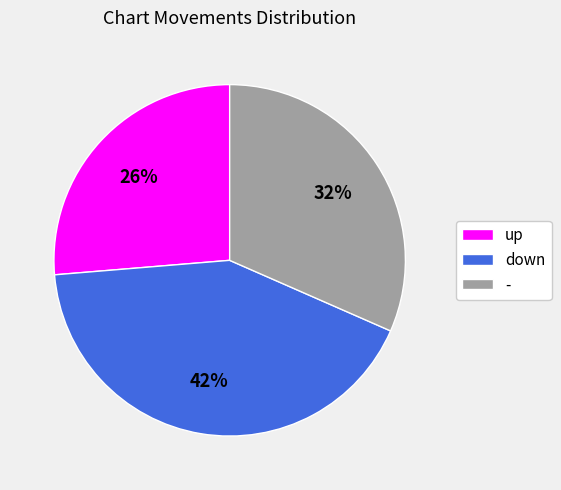

To the nearest percent, what is the combined percentage of up and down?

68%